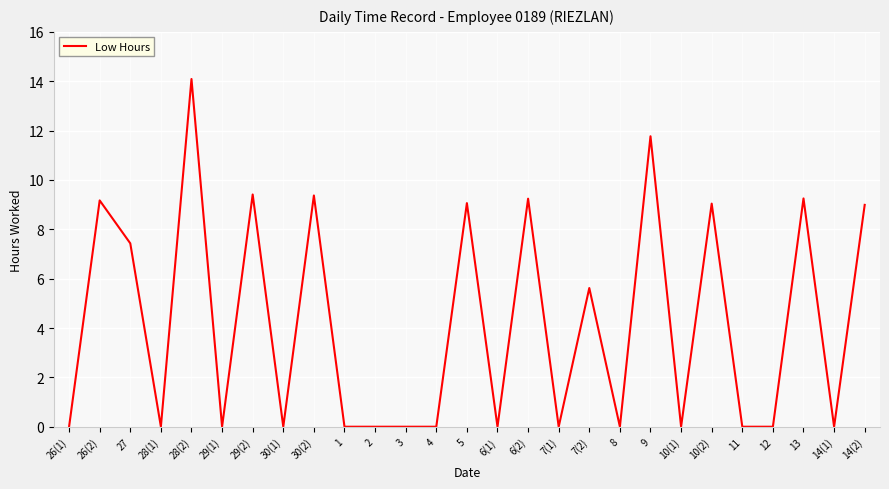

What is the difference between the second highest and second lowest values?

11.8